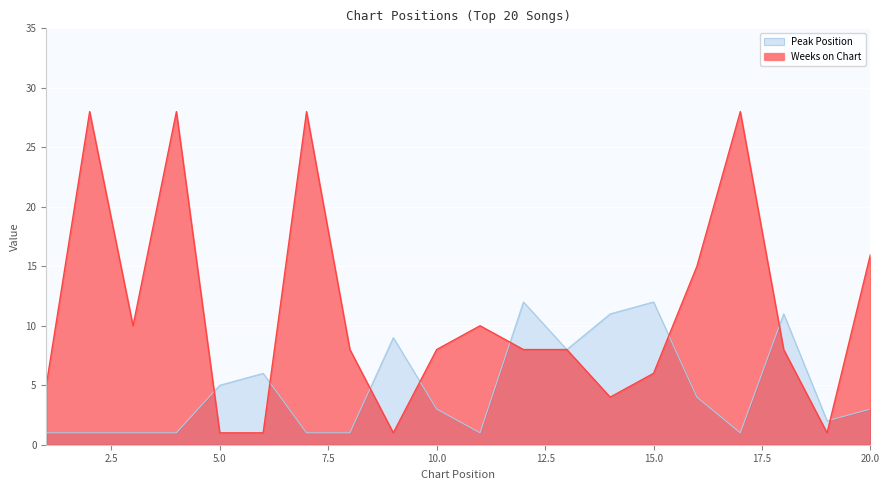

How many lines are shown in the chart?

2